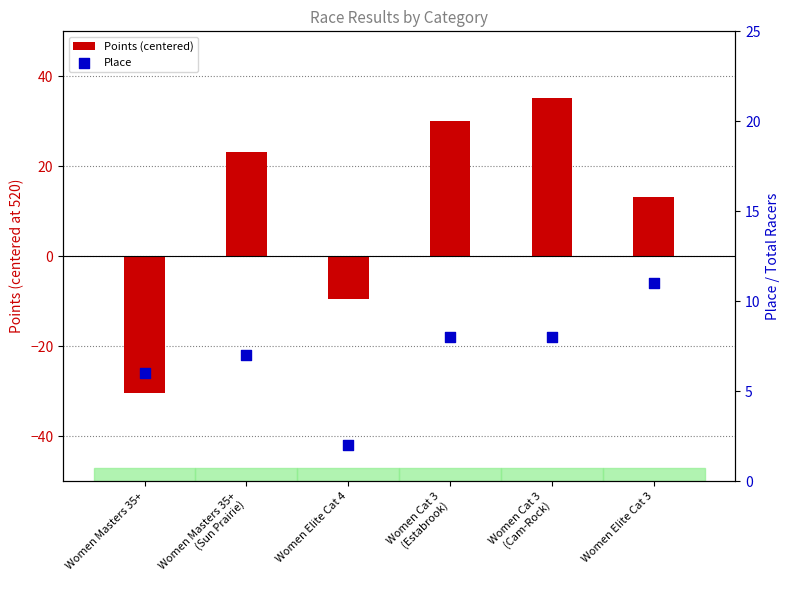

Which series contains the lowest Y value?

Points (centered)